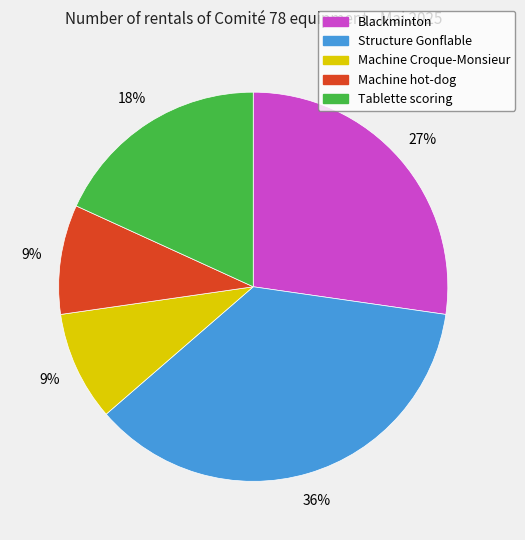

How many segments does this pie chart have?

5